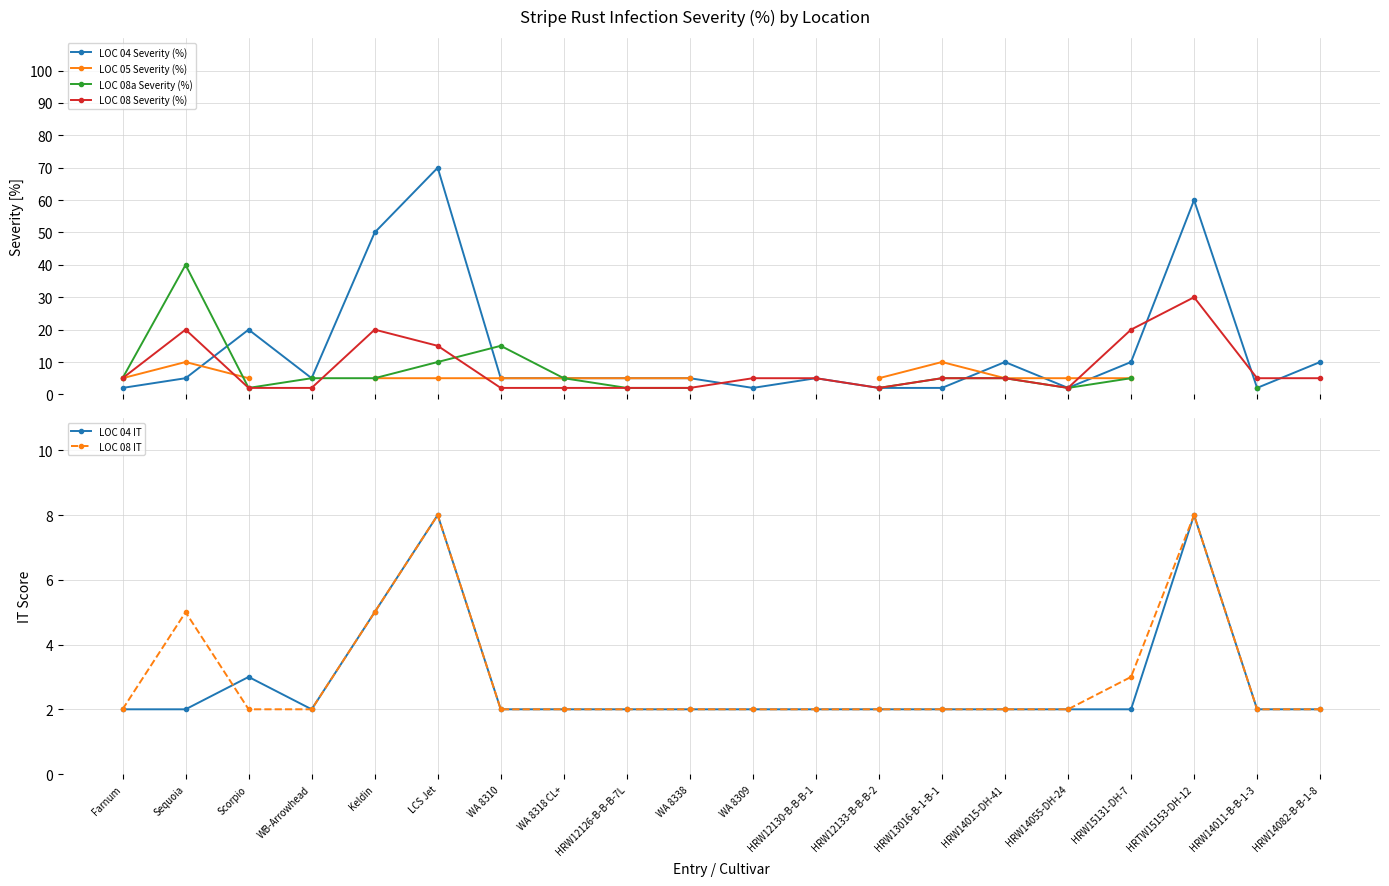

List the series in order of their peak value, highest first.

LOC 04 Severity (%), LOC 08a Severity (%), LOC 08 Severity (%), LOC 05 Severity (%), LOC 04 IT, LOC 08 IT